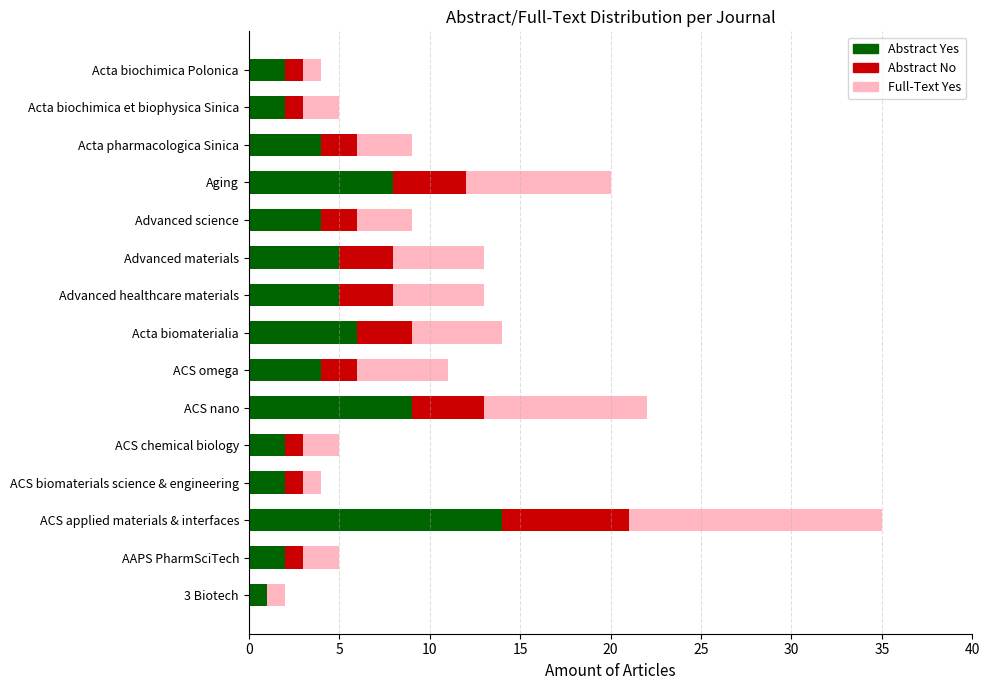

The Abstract Yes series shows 1 at Advanced materials. True or false?

False